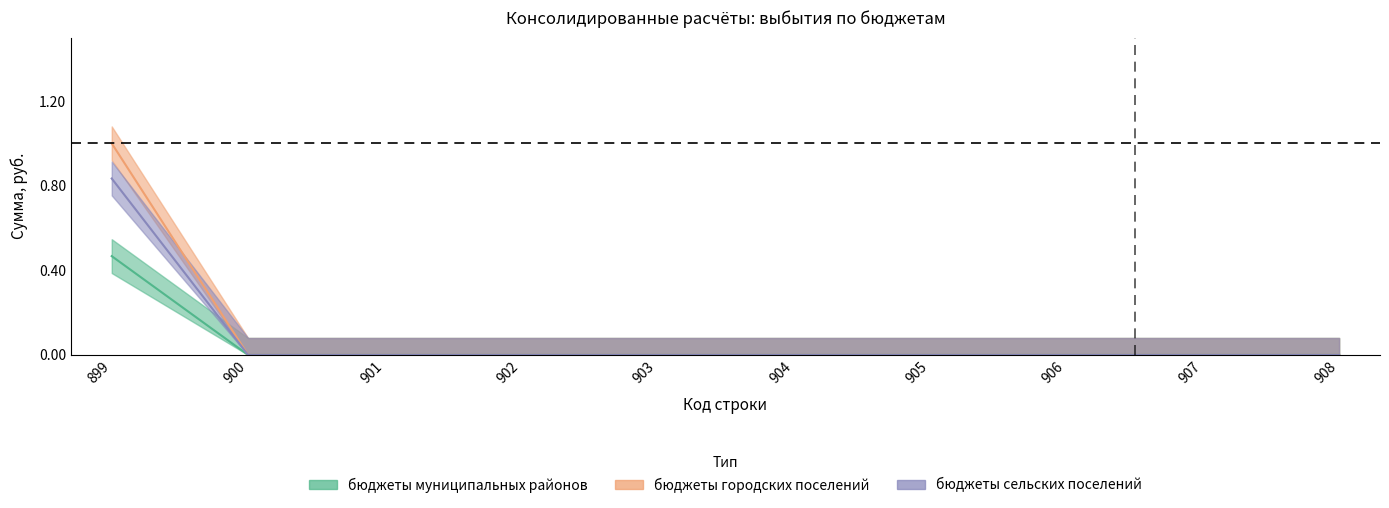

Which has a higher value, 901 or 906?

901